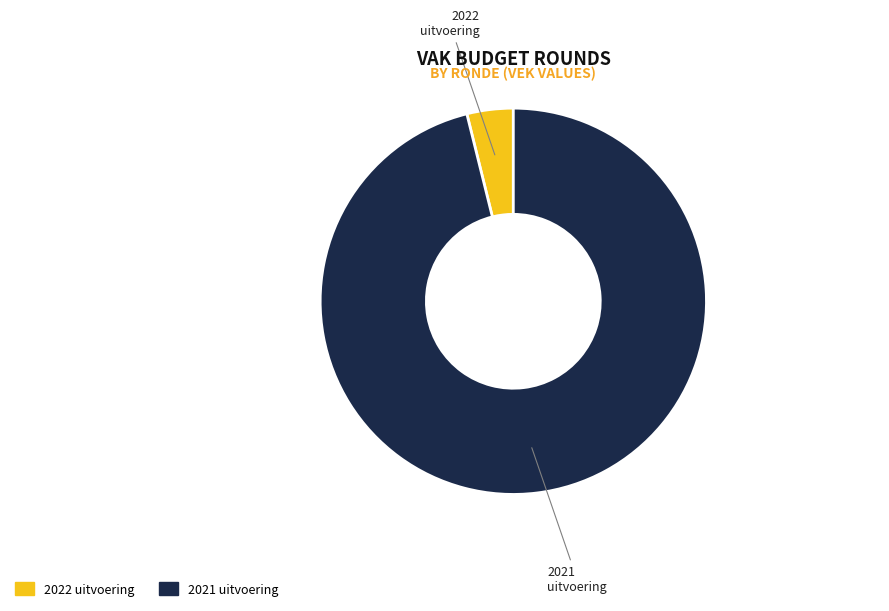

Combined, do 2021 uitvoering and 2022 uitvoering account for over 50%?

Yes